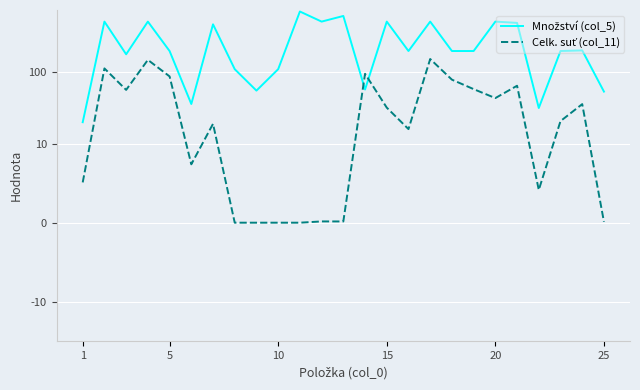

What is the sum of the Množství (col_5) values at 17 and 23?

403.4